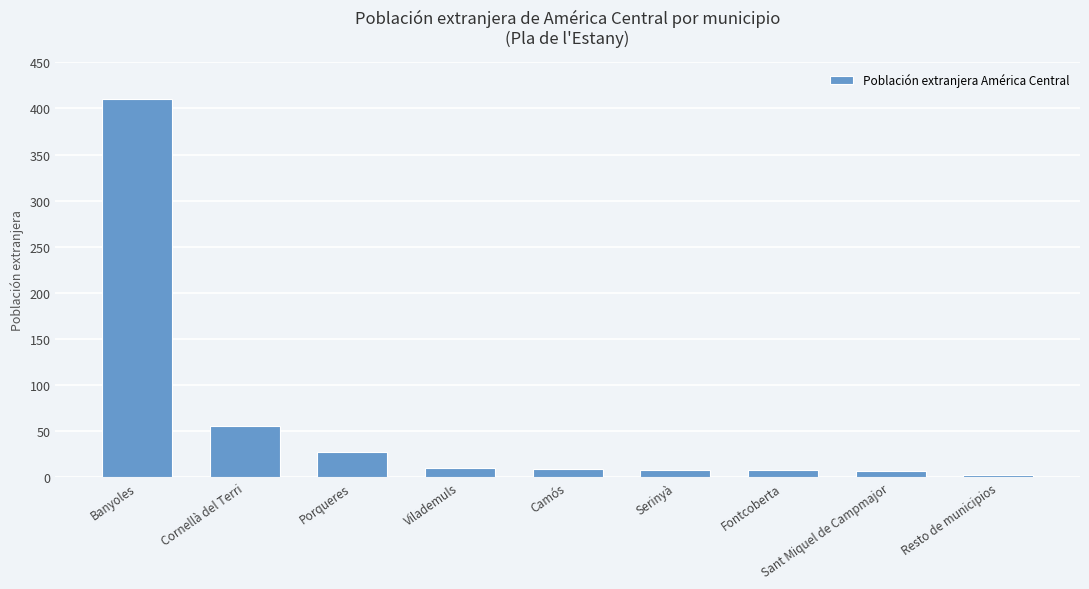

Does the chart contain stacked bars?

No